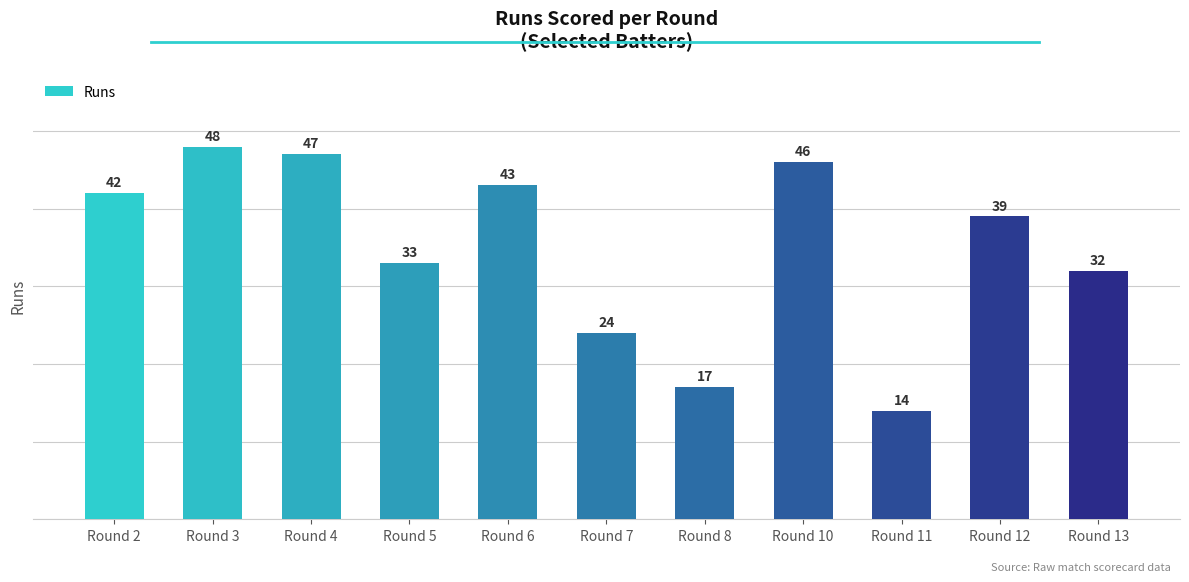

What value does the data have at Round 2?

42